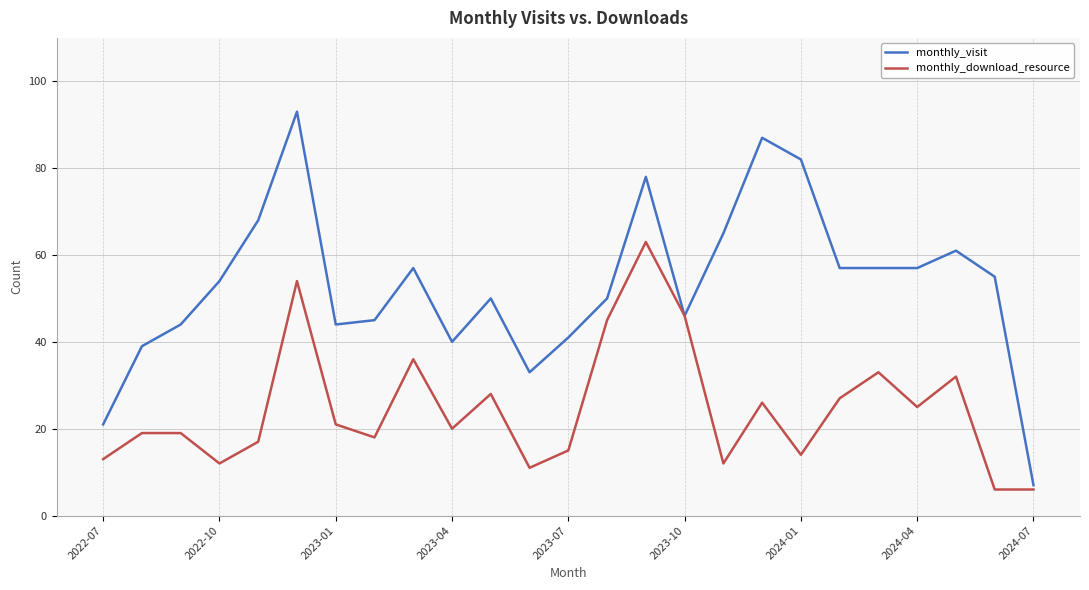

How many values in the monthly_visit series are below 54?

12